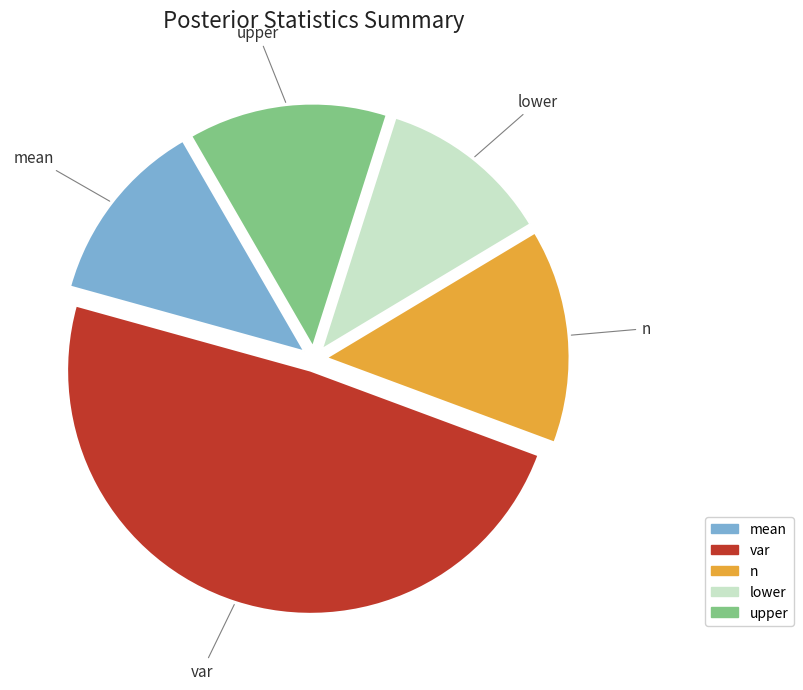

The var slice represents 49% of the pie. True or false?

True